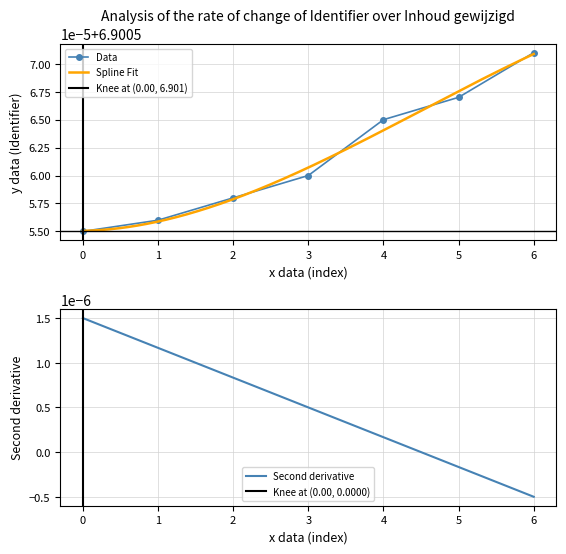

Reading left to right, transcribe all the data shown in this chart.

6.9	6.9	6.9	6.9	6.9	6.9	6.9